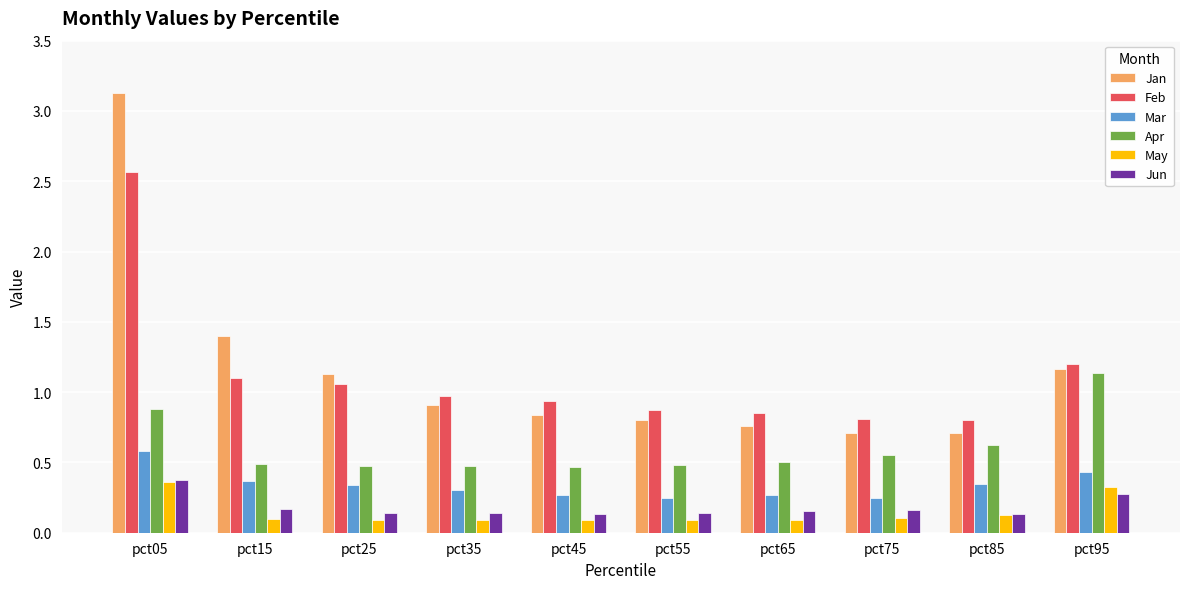

What is the difference between the Jan values at pct15 and pct05?

1.7